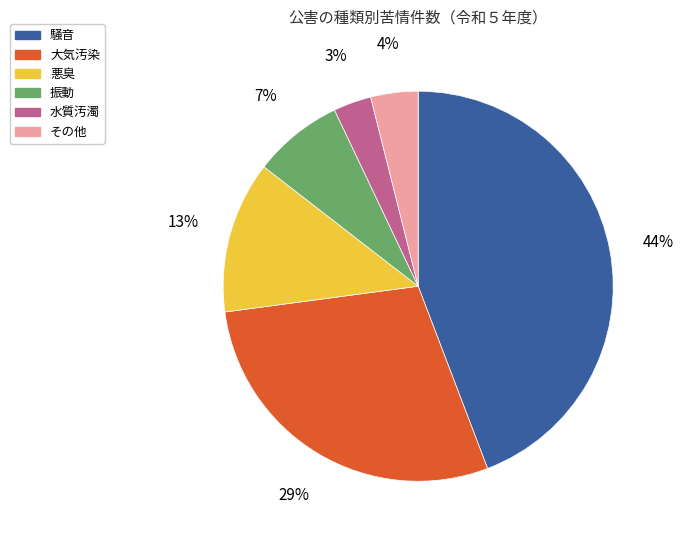

To the nearest percent, what is the average slice percentage?

17%